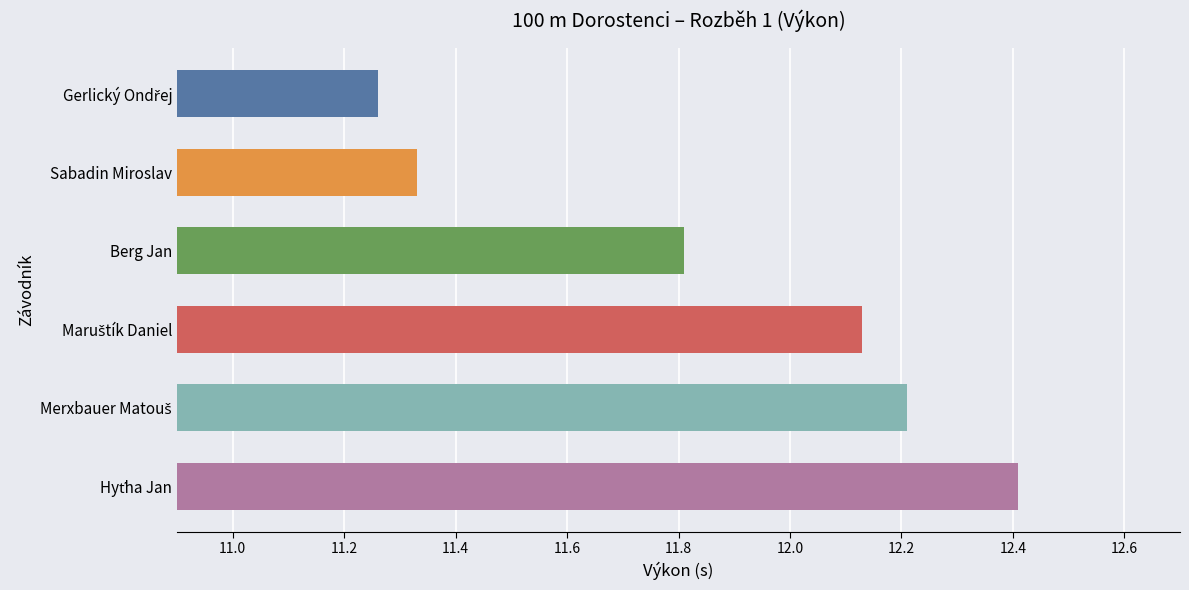

How many values are between 11 and 12?

3